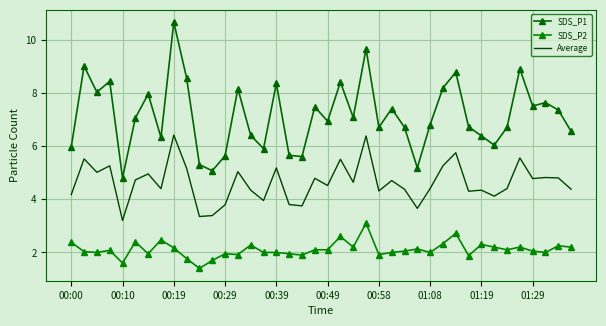

What is the maximum value shown in the chart?

10.7